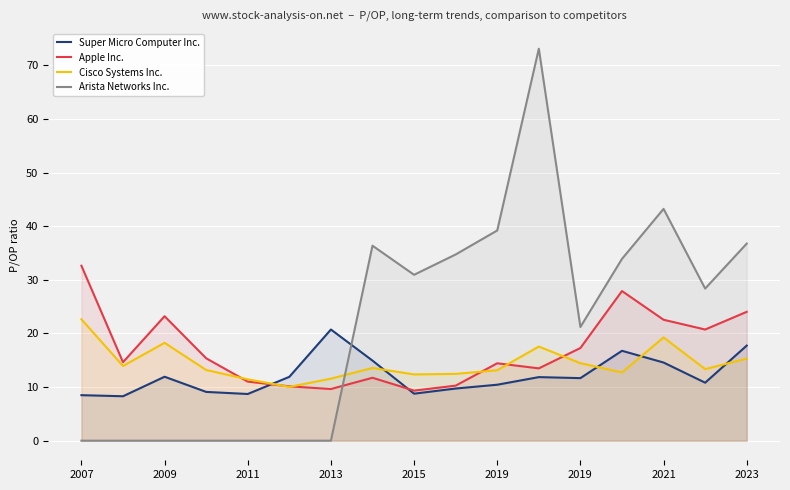

What is the average value of the Apple Inc. series?

17.0